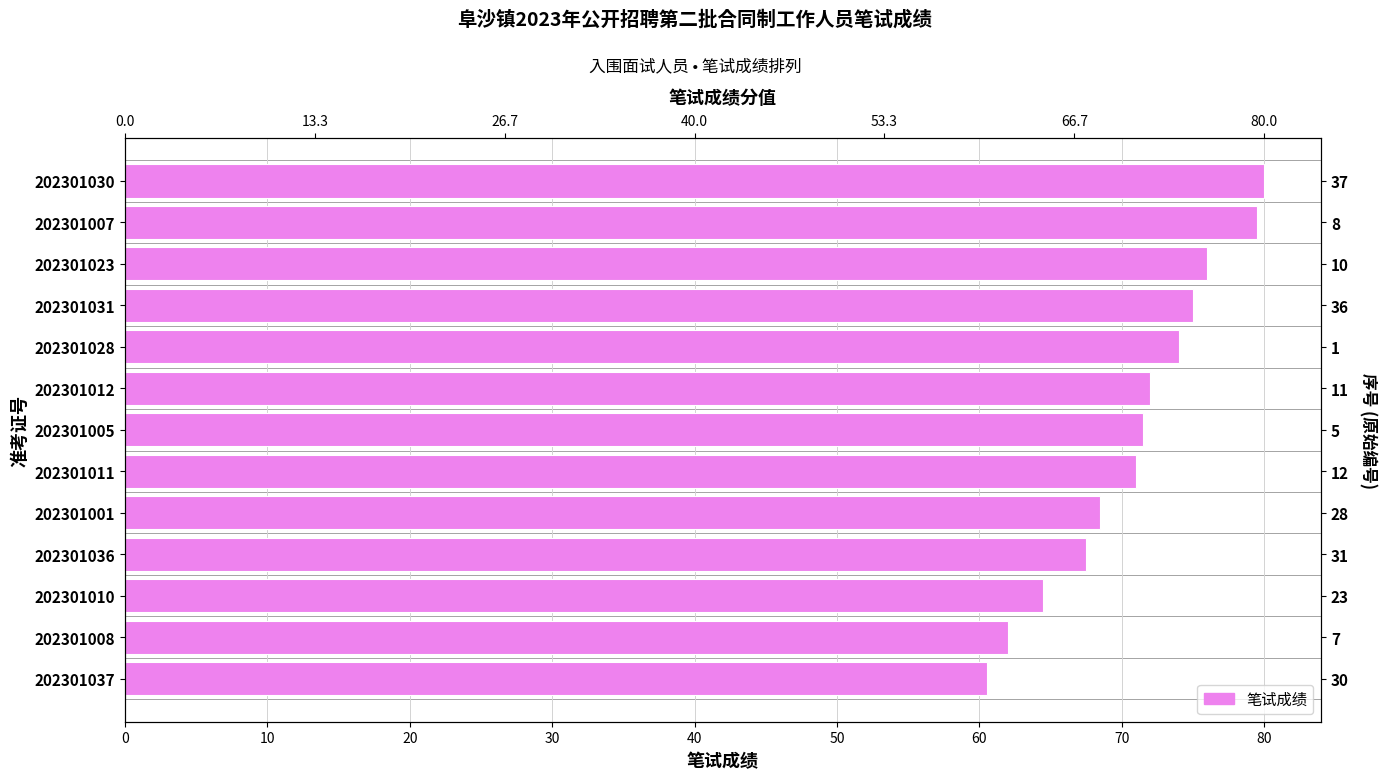

Reading right to left, list all the values displayed in this chart.

60.5	62.0	64.5	67.5	68.5	71.0	71.5	72.0	74.0	75.0	76.0	79.5	80.0